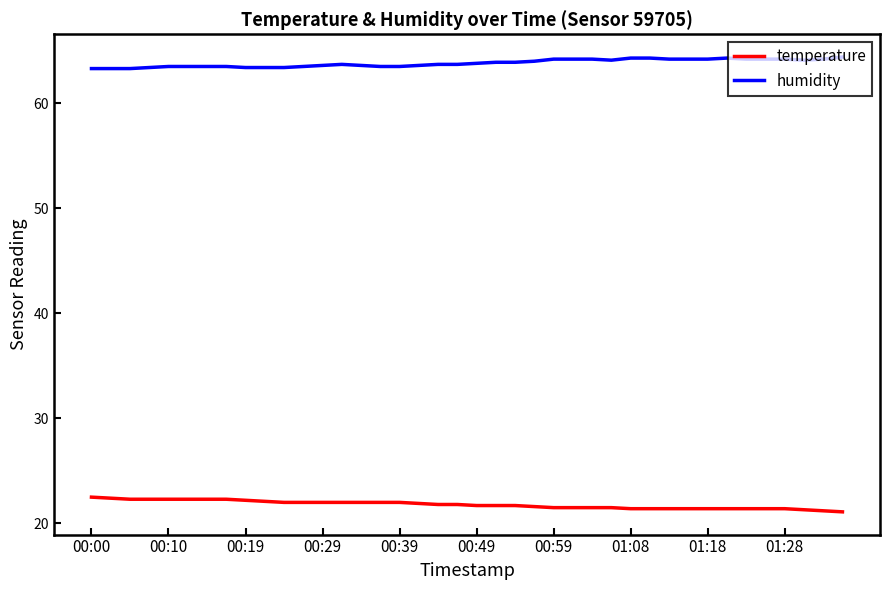

What is the maximum value shown in the chart?

64.4